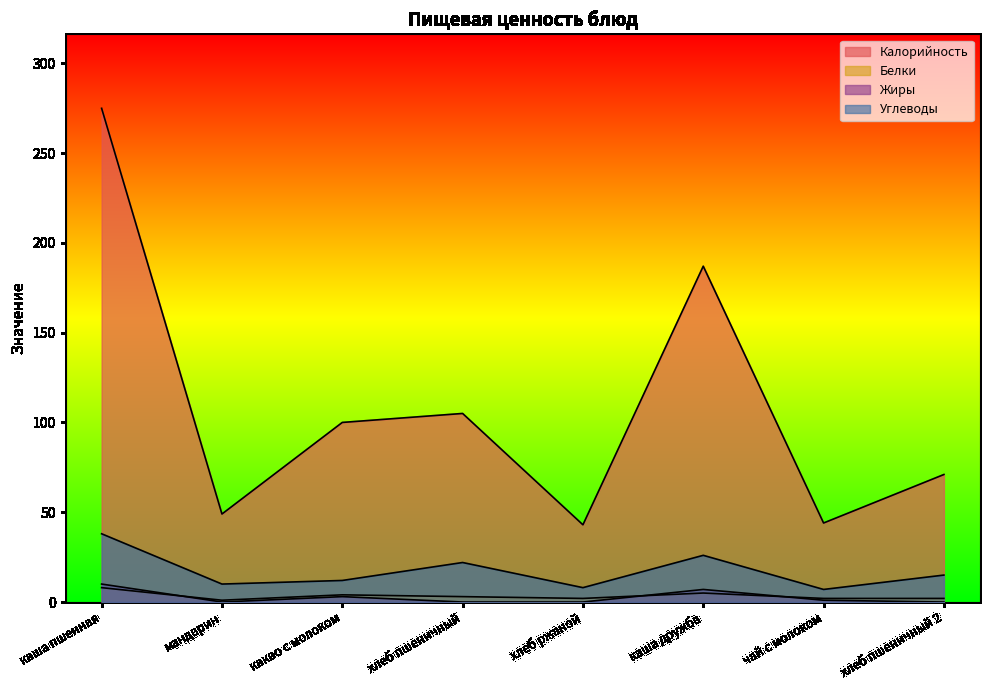

What is the difference between the highest and lowest values at чай с молоком?

43.0